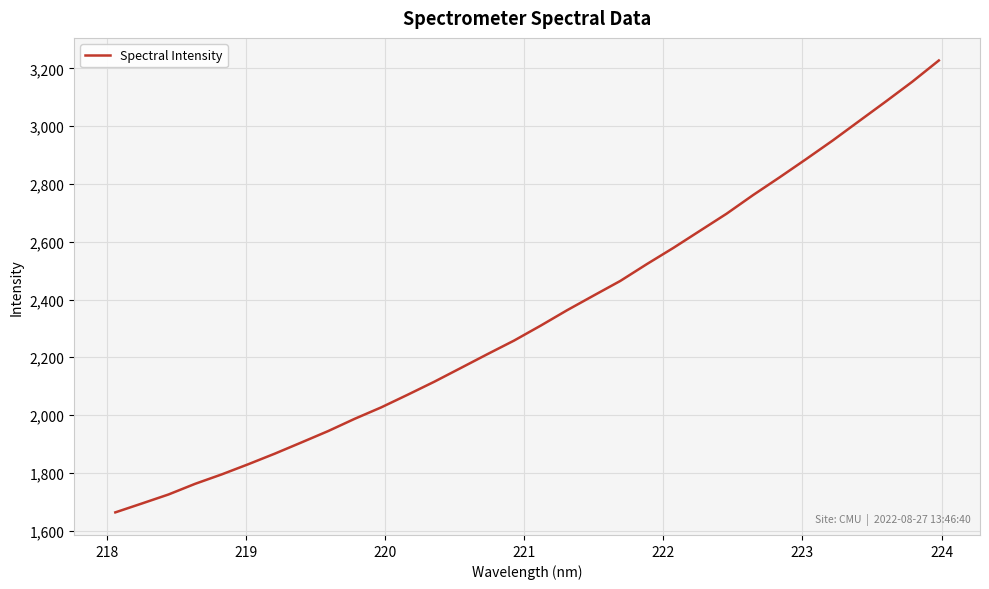

What is the difference between the maximum and minimum values?

1564.5